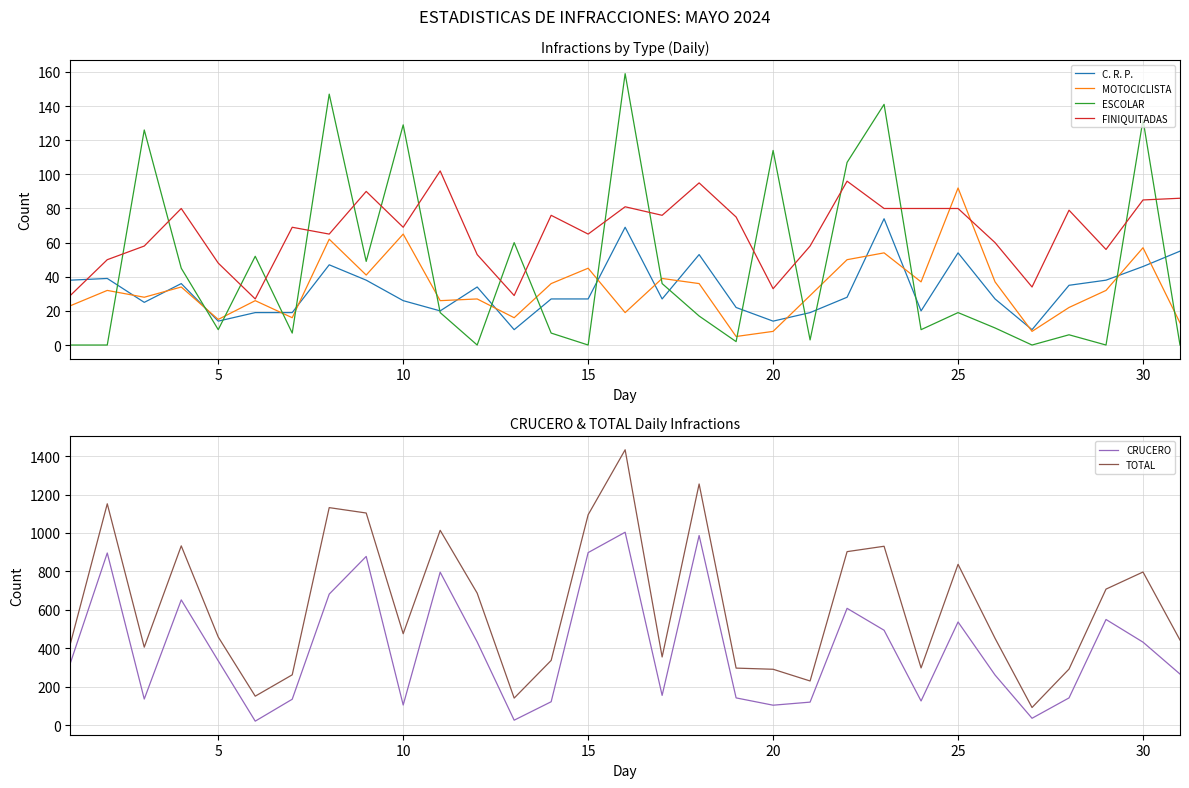

What is the spread (max minus min) of values at 20?

450